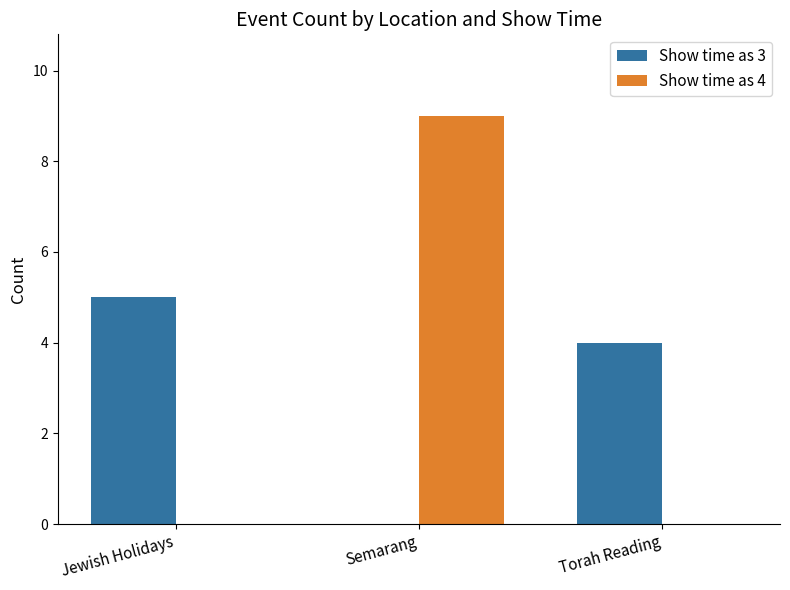

Which series has the widest spread of values?

Show time as 4